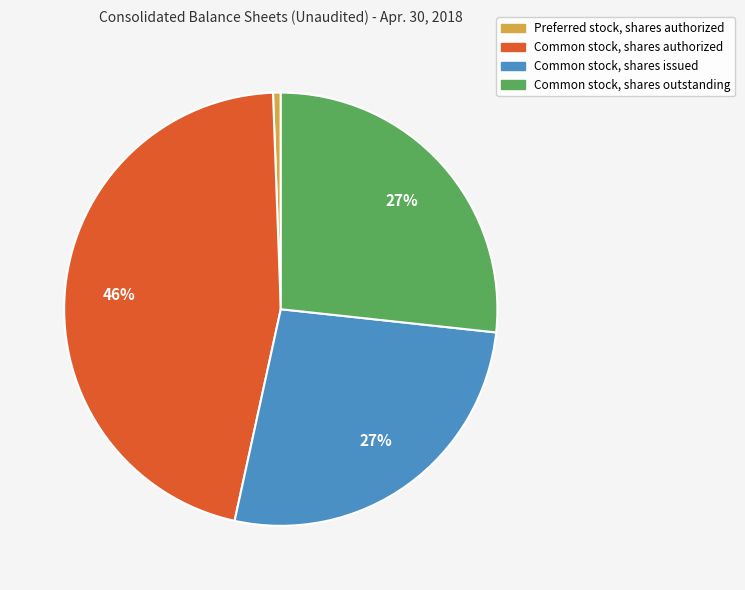

Which category has the biggest portion of the pie?

Common stock, shares authorized